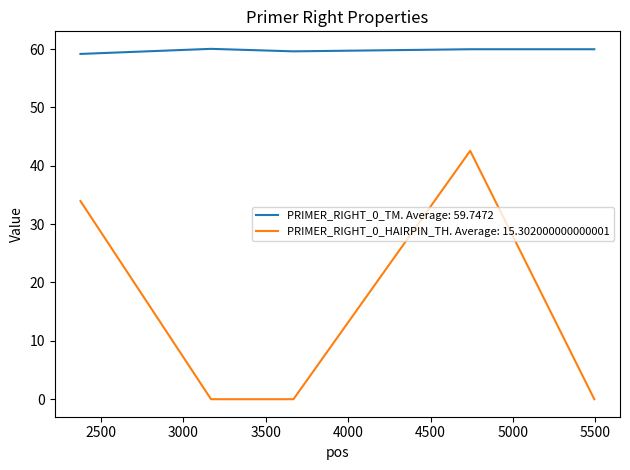

True or false: PRIMER_RIGHT_0_HAIRPIN_TH. Average: 15.302000000000001 and PRIMER_RIGHT_0_TM. Average: 59.7472 cross at least once.

False